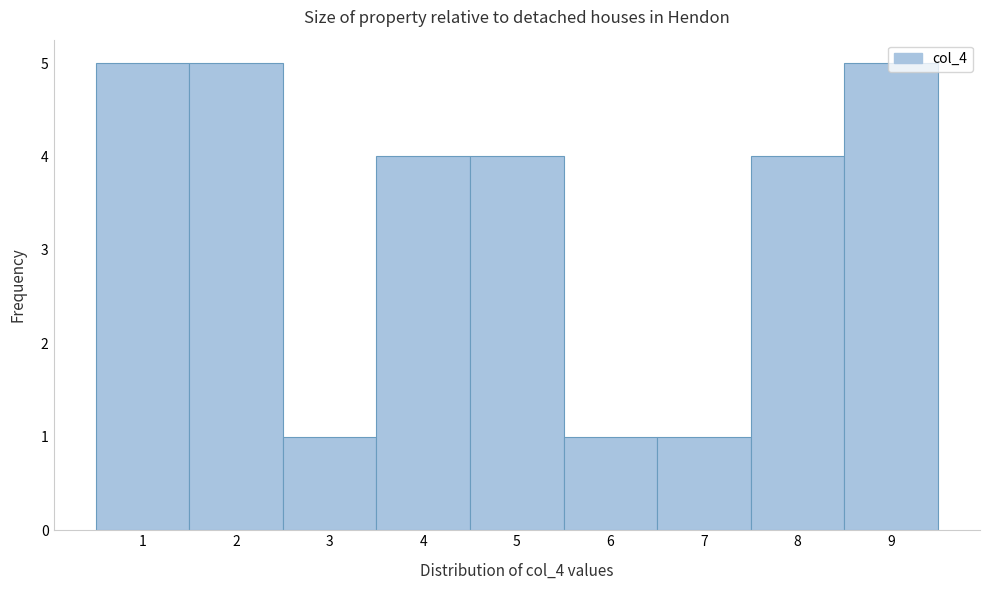

Reading left to right, list every bar in this chart as the range it spans on the x-axis followed by its height. The values are not printed on the chart, so give them approximately, as read against the axis.

0.5 to 1.5: 5
1.5 to 2.5: 5
2.5 to 3.5: 1
3.5 to 4.5: 4
4.5 to 5.5: 4
5.5 to 6.5: 1
6.5 to 7.5: 1
7.5 to 8.5: 4
8.5 to 9.5: 5